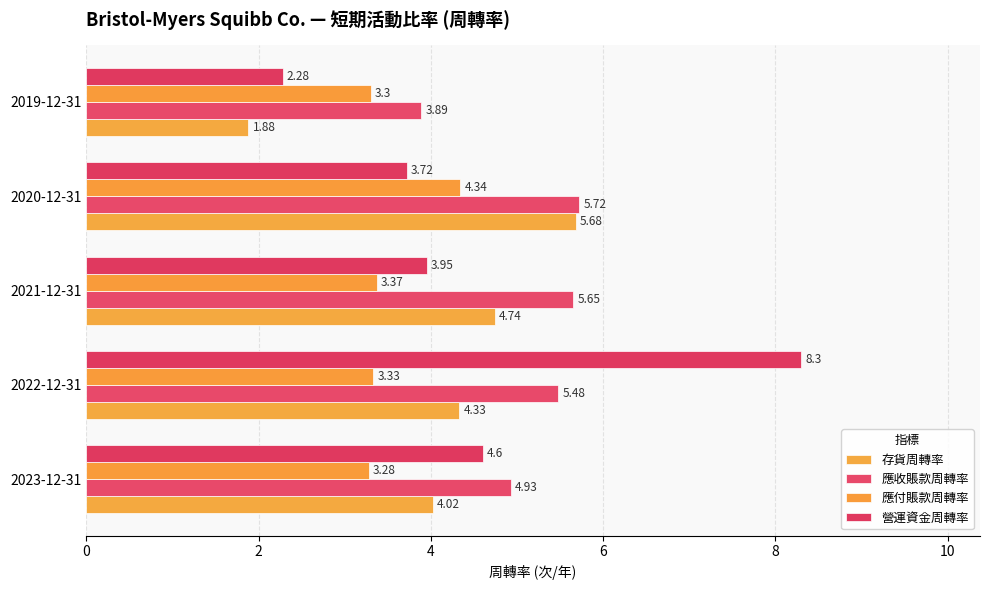

Reading left to right, list all the values displayed in this chart.

存貨周轉率: 4.0	4.3	4.7	5.7	1.9
應收賬款周轉率: 4.9	5.5	5.7	5.7	3.9
應付賬款周轉率: 3.3	3.3	3.4	4.3	3.3
營運資金周轉率: 4.6	8.3	4.0	3.7	2.3